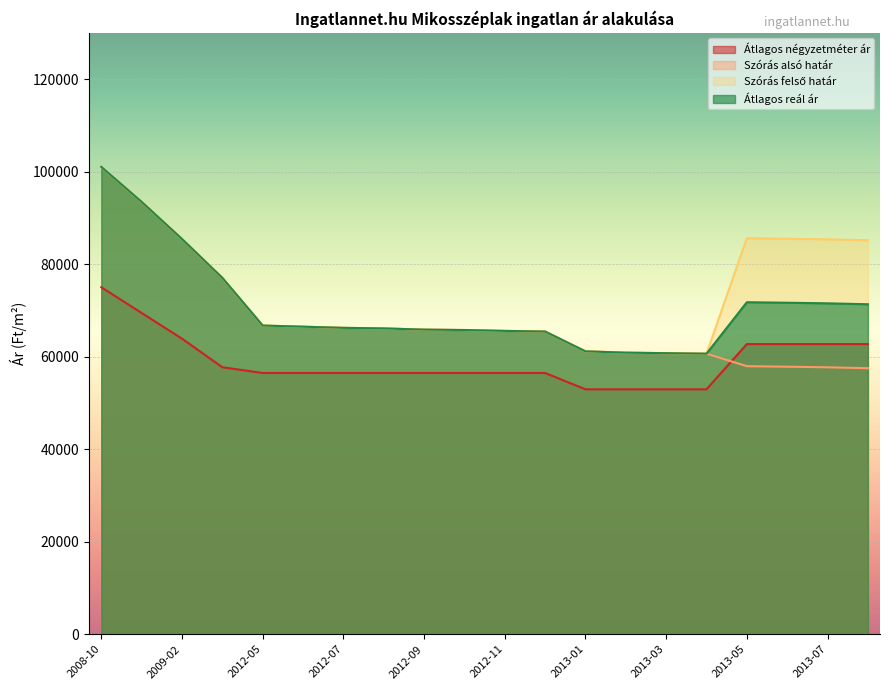

Where is Átlagos négyzetméter ár nearest to the value 63970?

2009-02